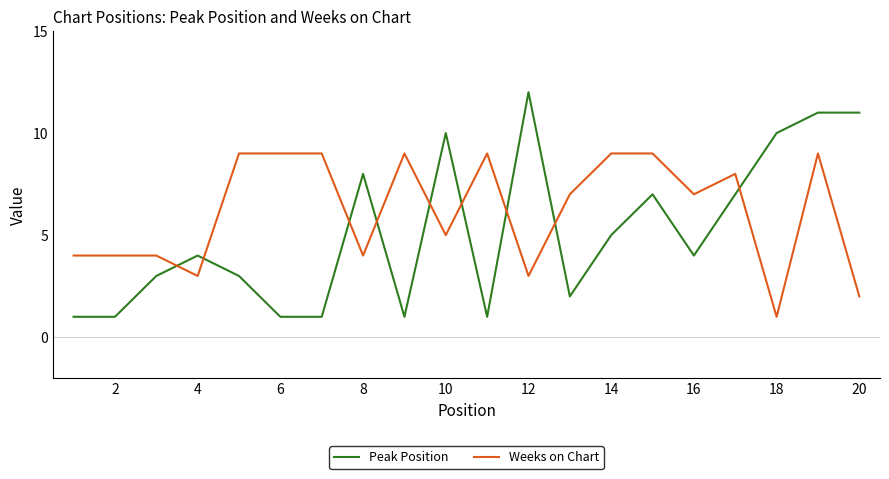

List the series in order of their peak value, highest first.

Peak Position, Weeks on Chart